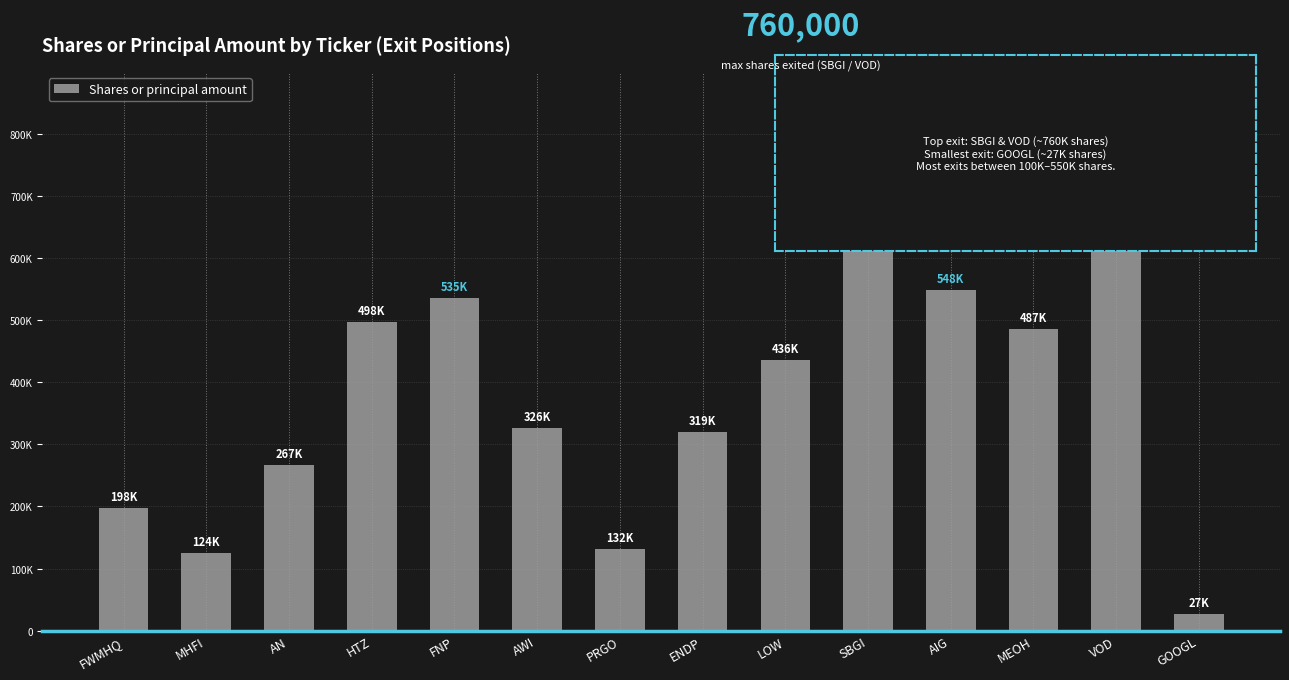

Are the bars grouped side by side (vs. stacked)?

No